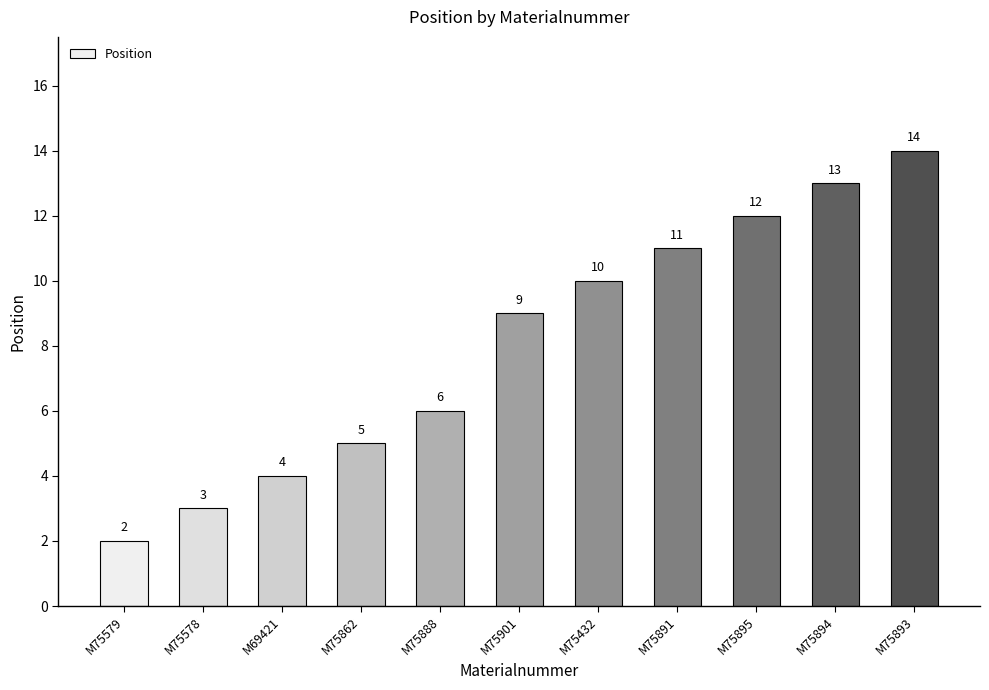

Which label corresponds to the largest value in the chart?

M75893